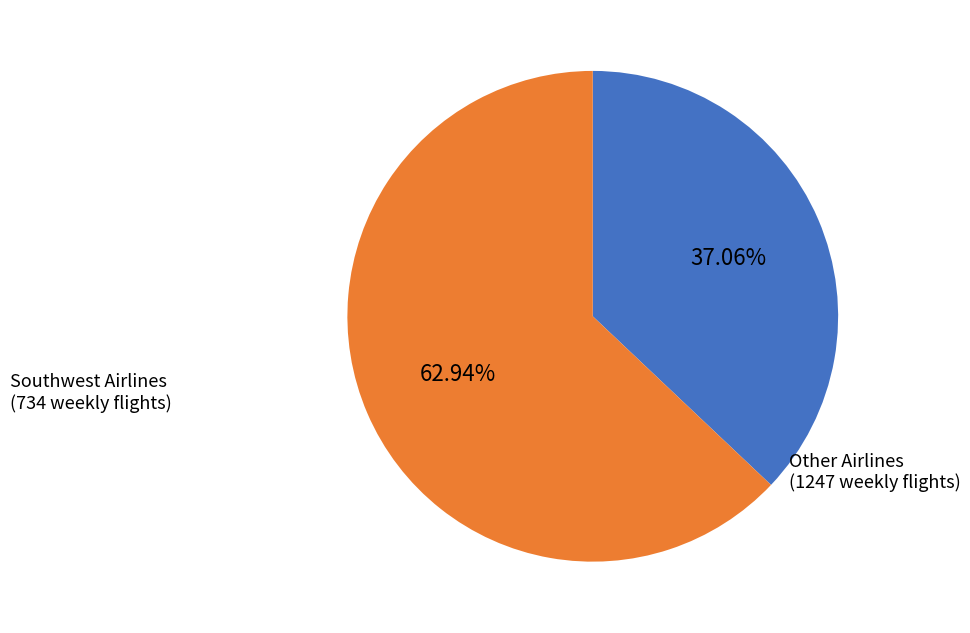

Is there a majority slice in this chart?

Yes